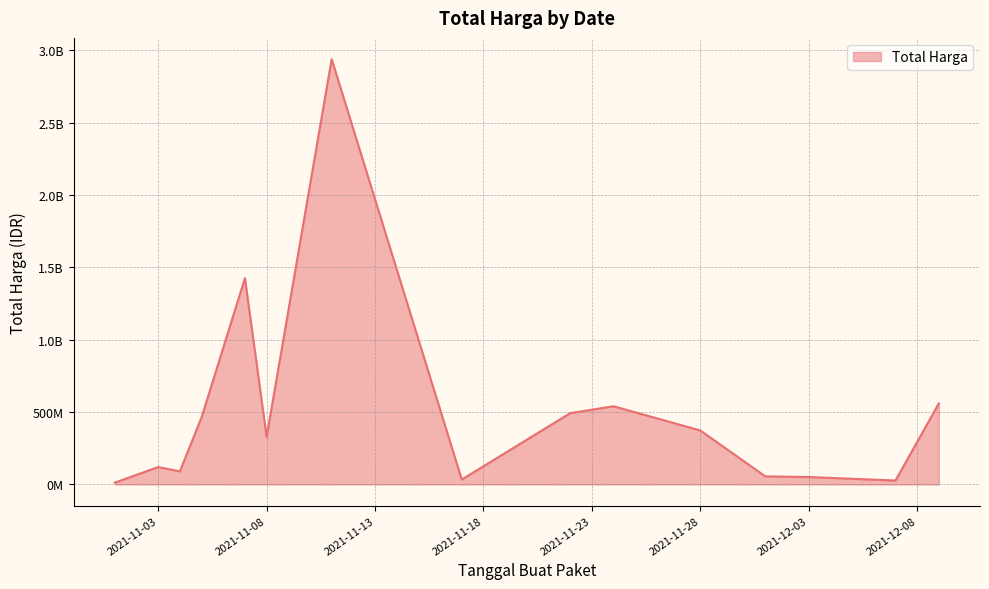

Is this an area chart (filled region under the line)?

Yes